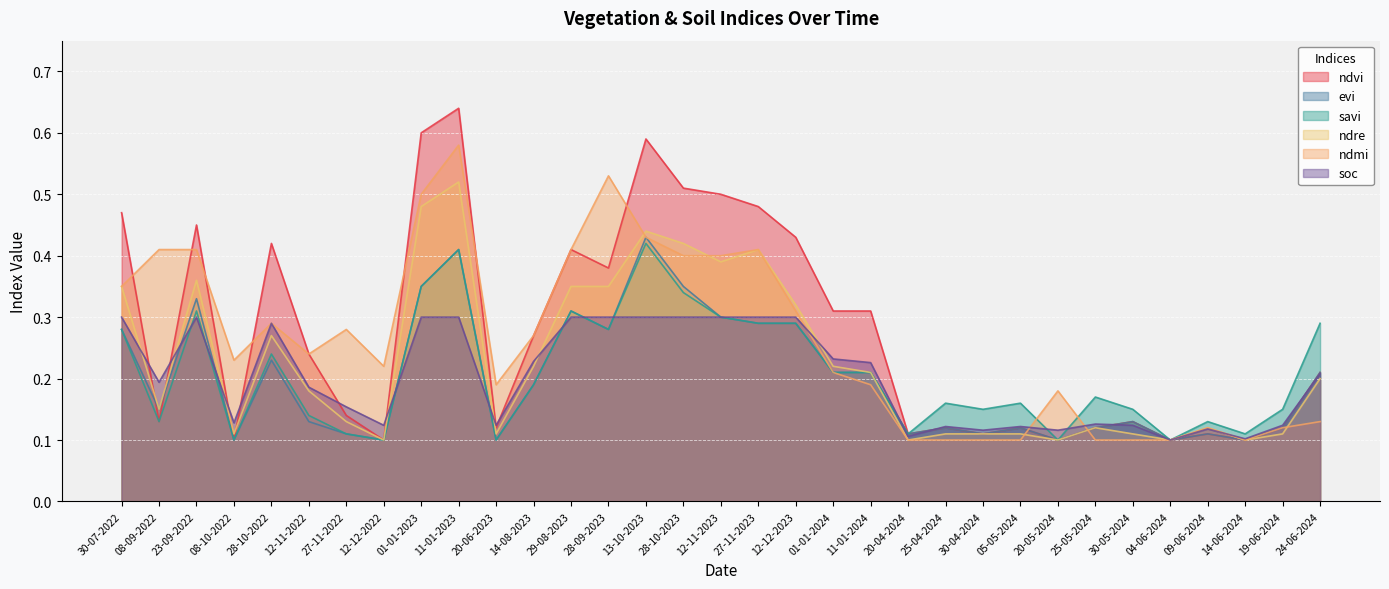

Rank the series by their maximum value, from lowest to highest.

soc, savi, evi, ndre, ndmi, ndvi